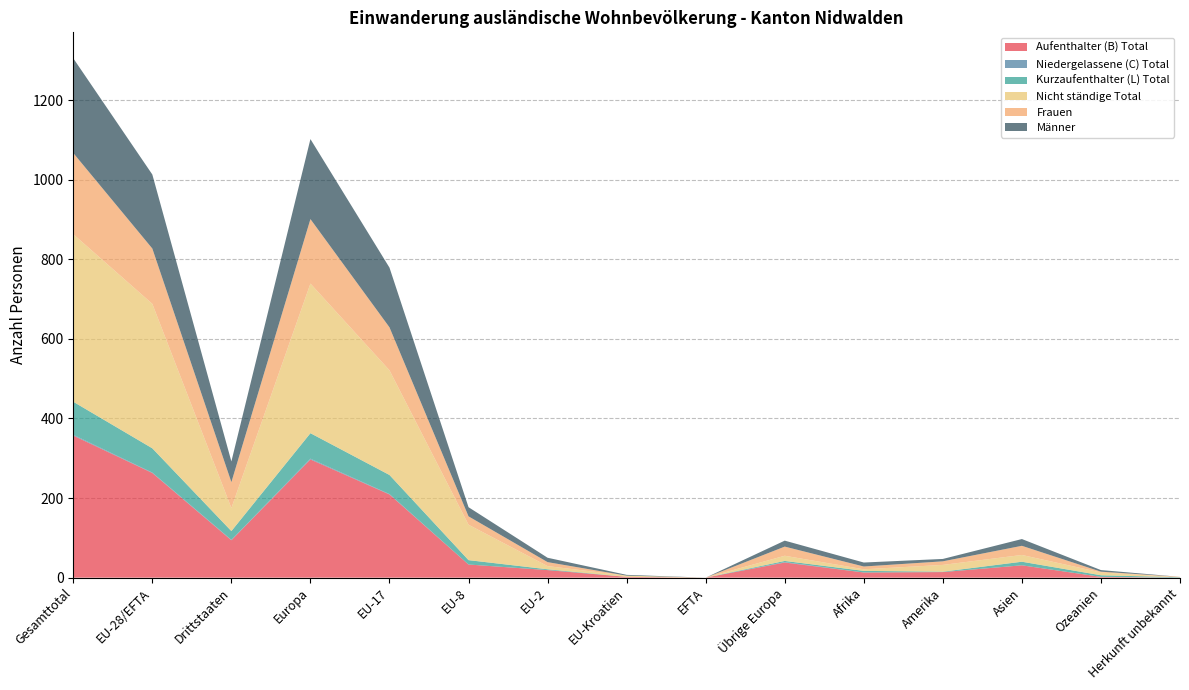

Reading right to left, list all the values displayed in this chart.

Aufenthalter (B) Total: 0	2	31	14	13	38	0	2	19	33	209	297	94	263	357
Niedergelassene (C) Total: 0	0	0	0	0	1	0	0	0	0	1	2	1	1	2
Kurzaufenthalter (L) Total: 1	4	9	1	4	3	0	0	2	11	48	64	22	61	83
Nicht ständige Total: 0	7	17	17	4	13	0	3	8	89	263	376	58	363	421
Frauen: 1	2	23	9	7	23	0	0	10	21	108	162	65	139	204
Männer: 0	4	17	6	10	15	0	2	11	23	150	201	52	186	238